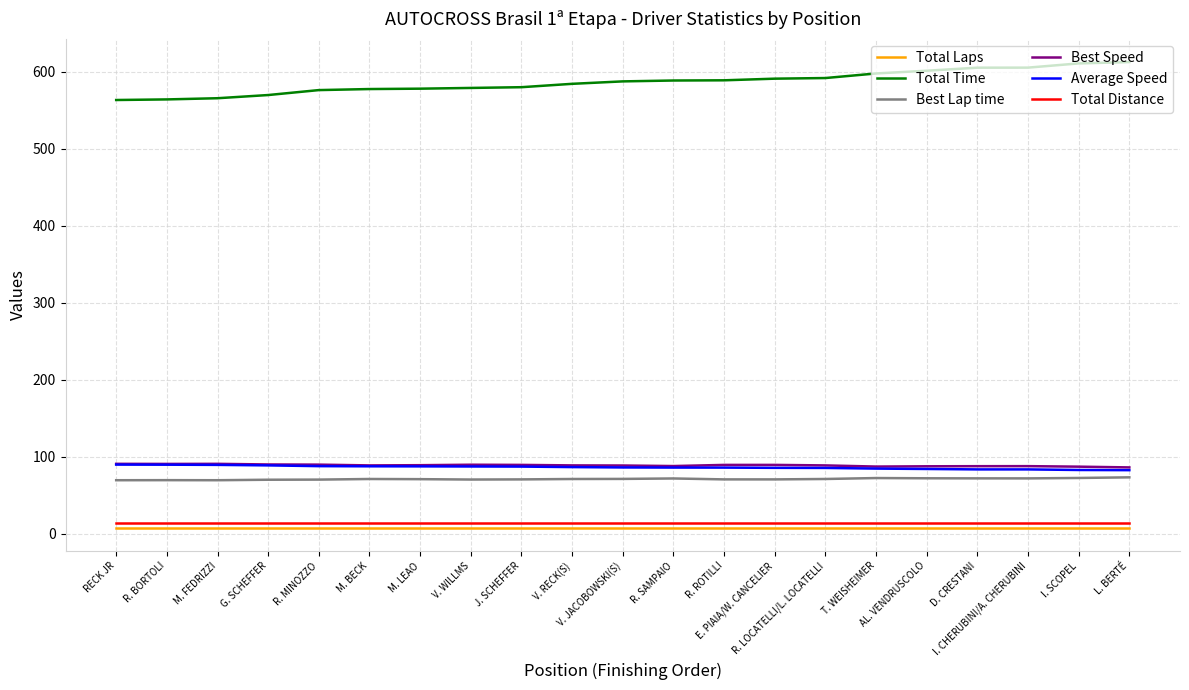

True or false: Best Speed and Total Distance intersect in this chart.

False